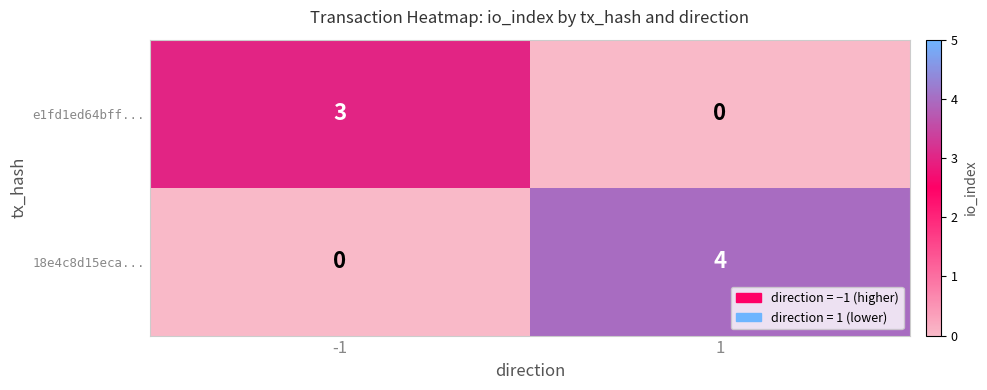

What is the total value across all series at -1?

3